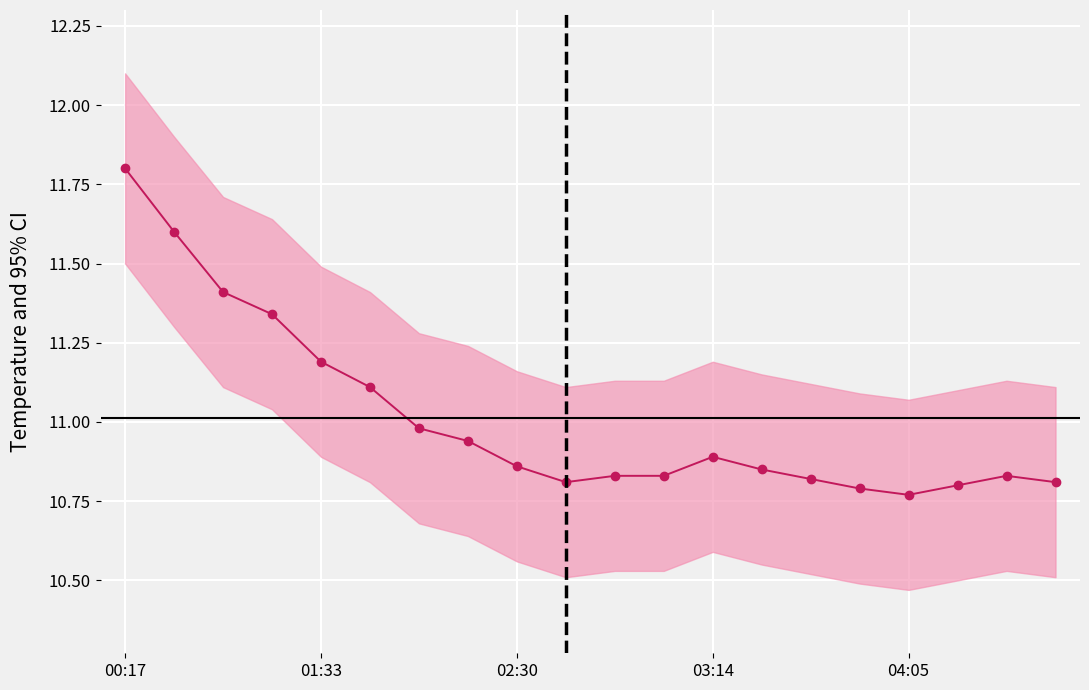

Count the number of categories in the chart.

20